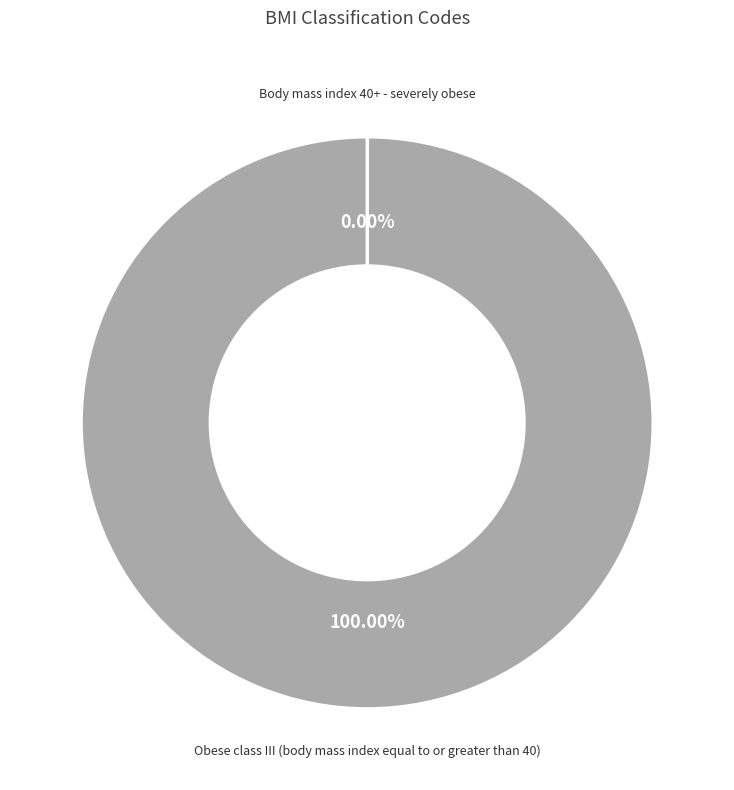

What is the majority slice?

Obese class III (body mass index equal to or greater than 40)